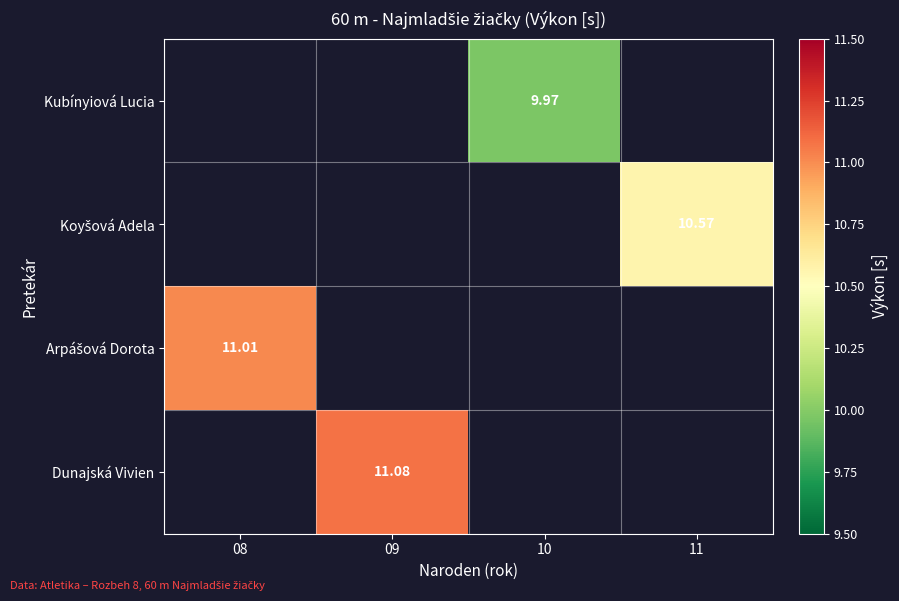

The value of Dunajská Vivien at 09 is 11.1. True or false?

True